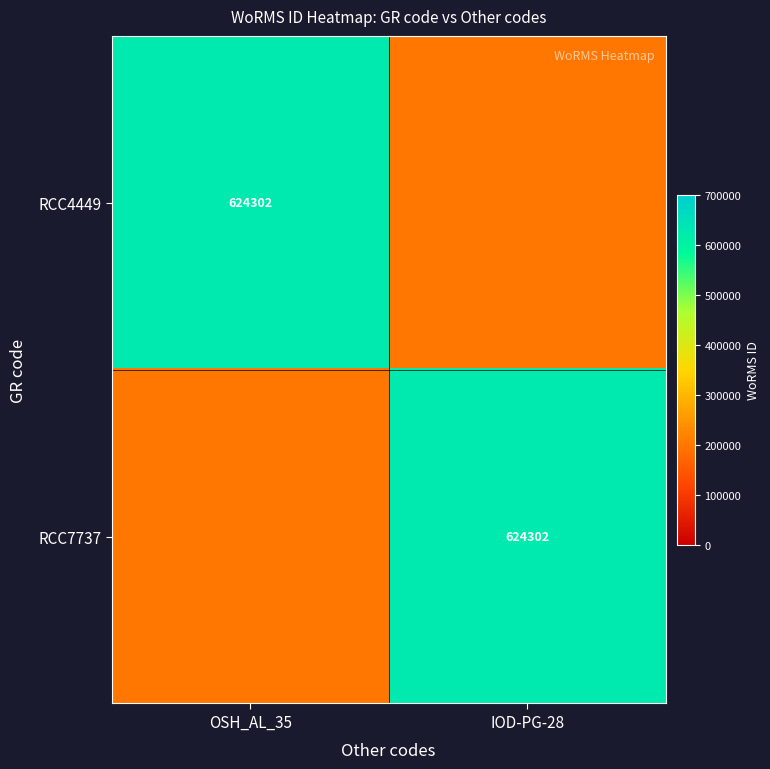

What is the greatest value displayed?

624302